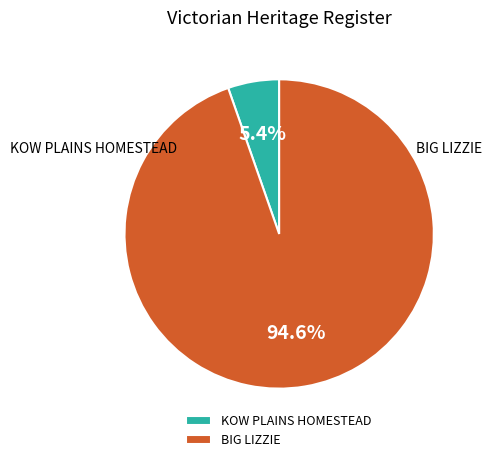

Which has a higher value, BIG LIZZIE or KOW PLAINS HOMESTEAD?

BIG LIZZIE